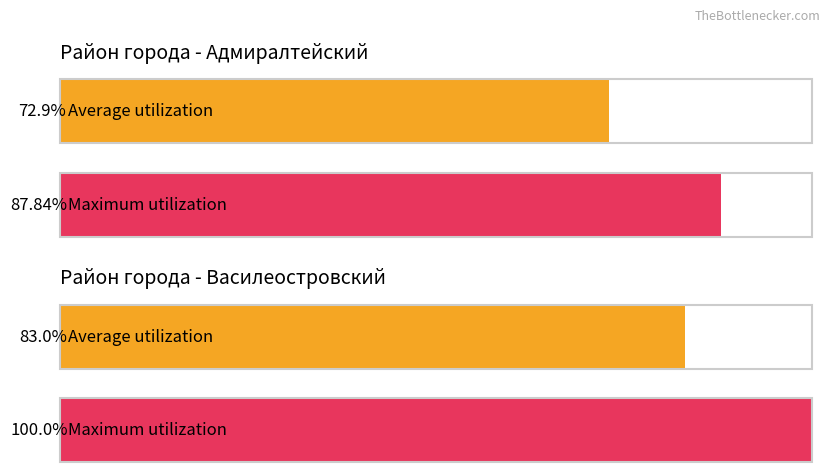

How many series are shown in this chart?

2